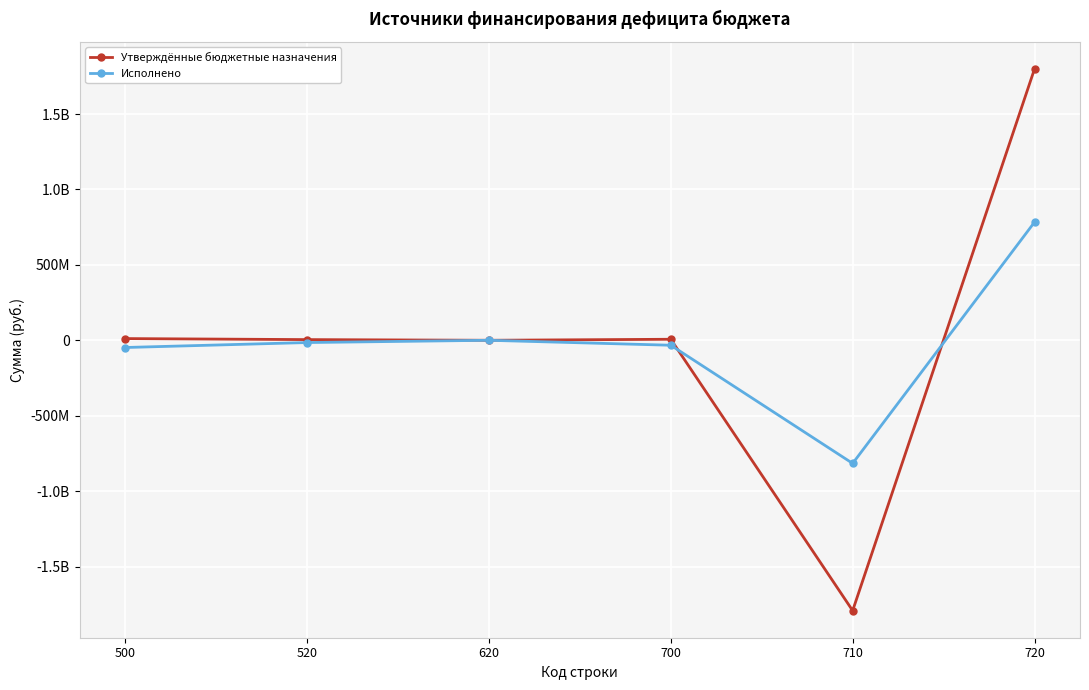

What is the difference between the maximum and minimum values in the Исполнено series?

1599800448.1